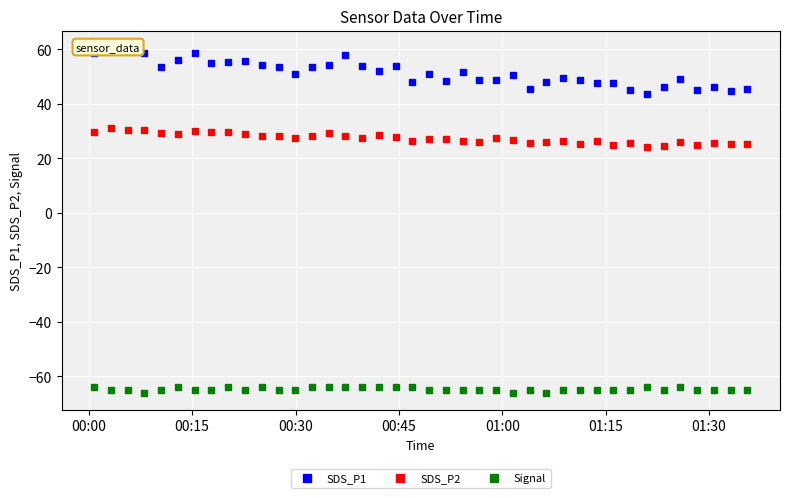

What is the smallest value displayed?

-66.0